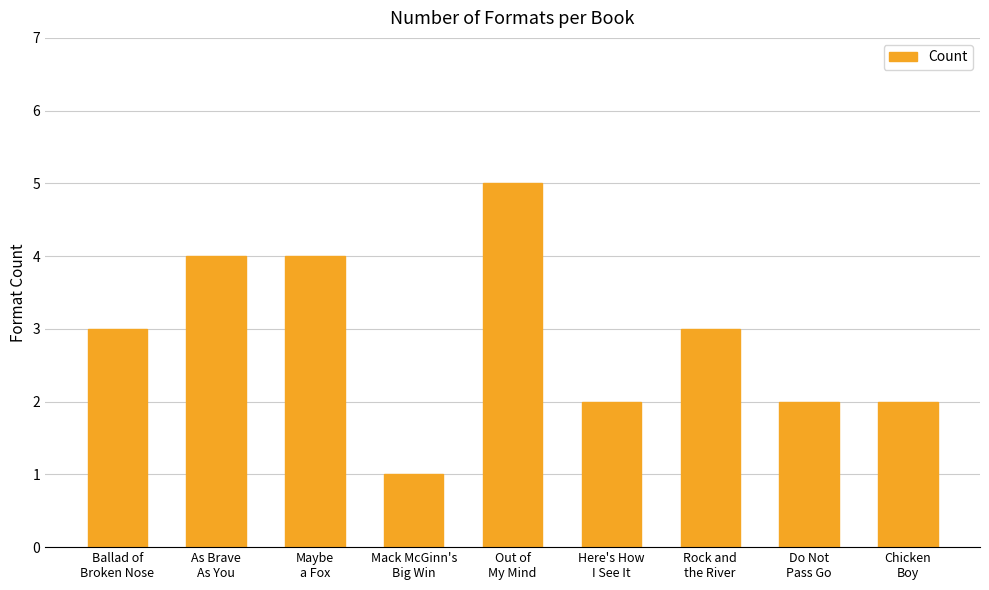

Count the number of categories in the chart.

9